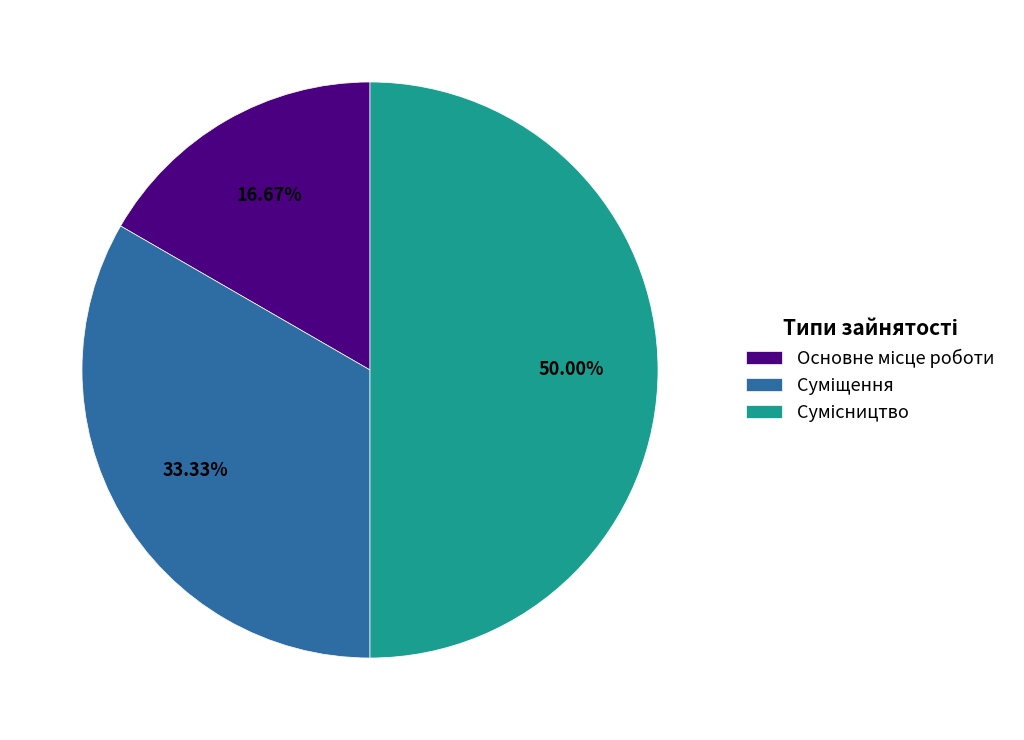

What is the ratio of the value at Сумісництво to the value at Суміщення?

1.5